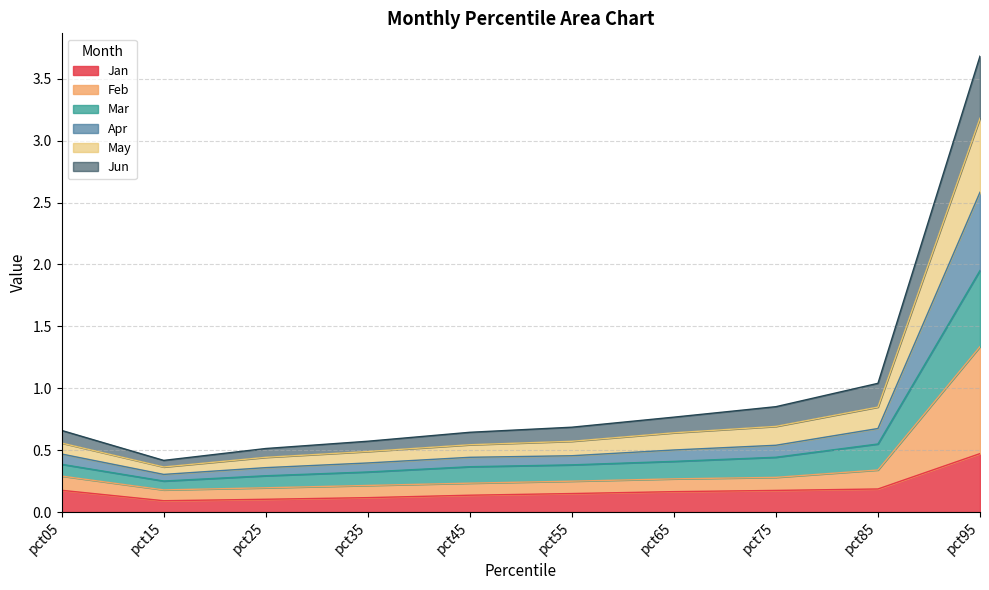

The Jan series shows 0.2 at pct05. True or false?

True